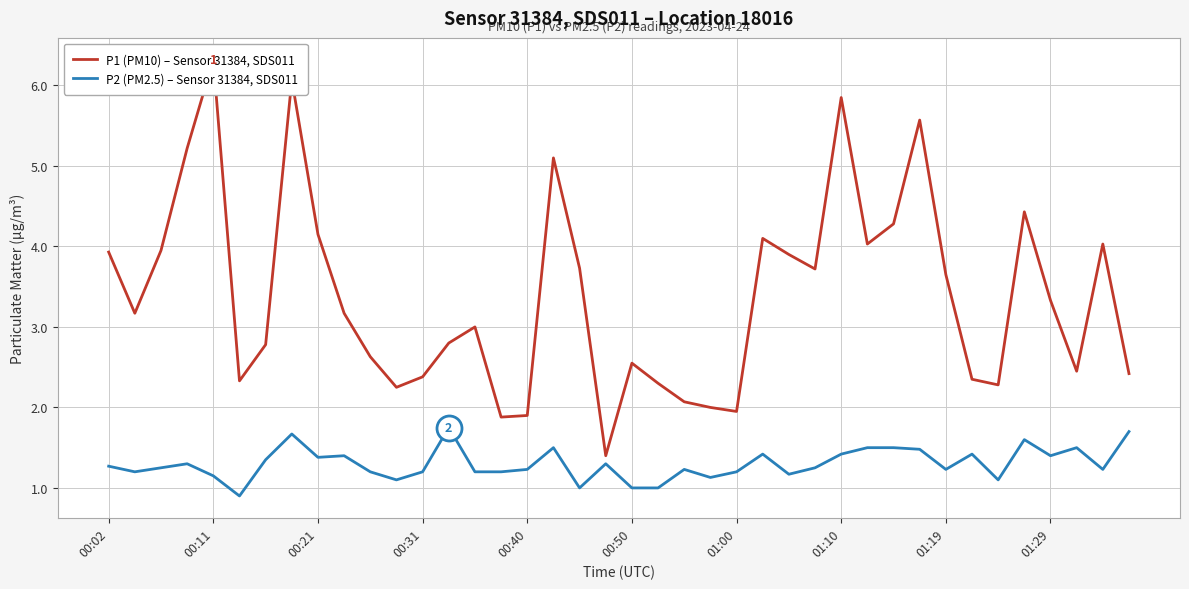

What is the maximum value for P2 (PM2.5) – Sensor 31384, SDS011?

1.8